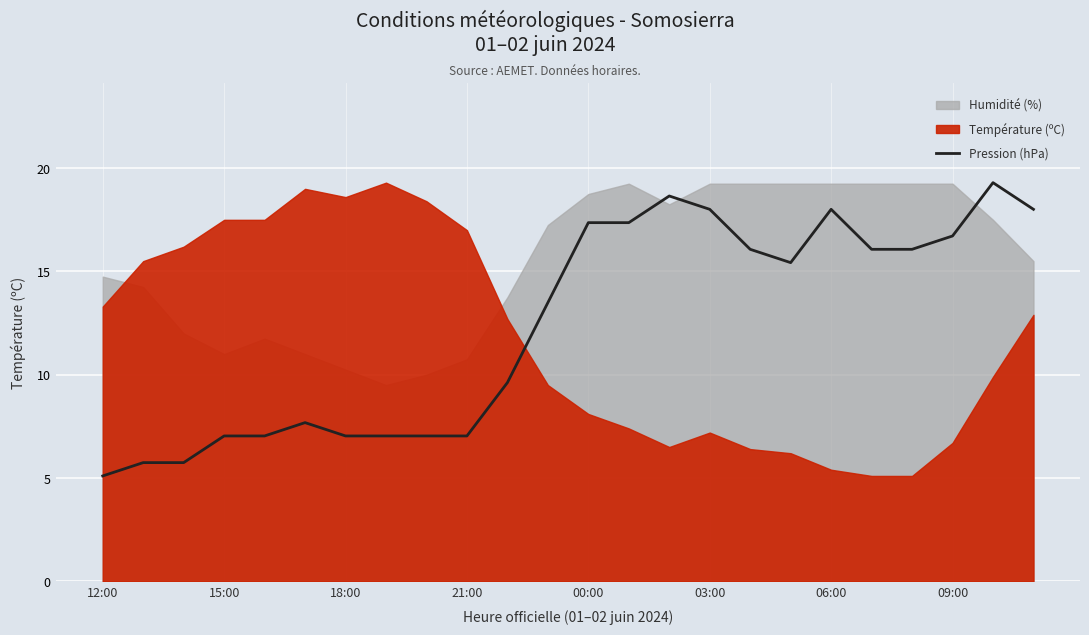

The value of Pression (hPa) at 06:00 is 24.7. True or false?

False